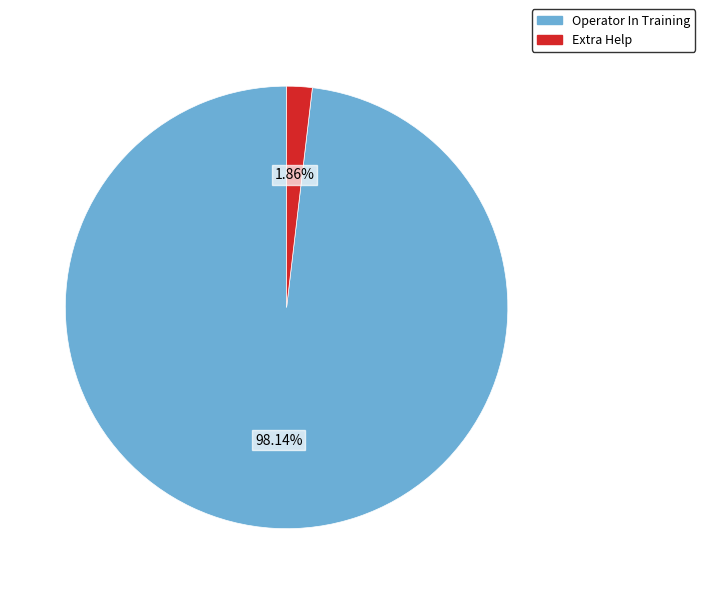

To the nearest percent, what is the difference between the largest and smallest slice percentages?

96%